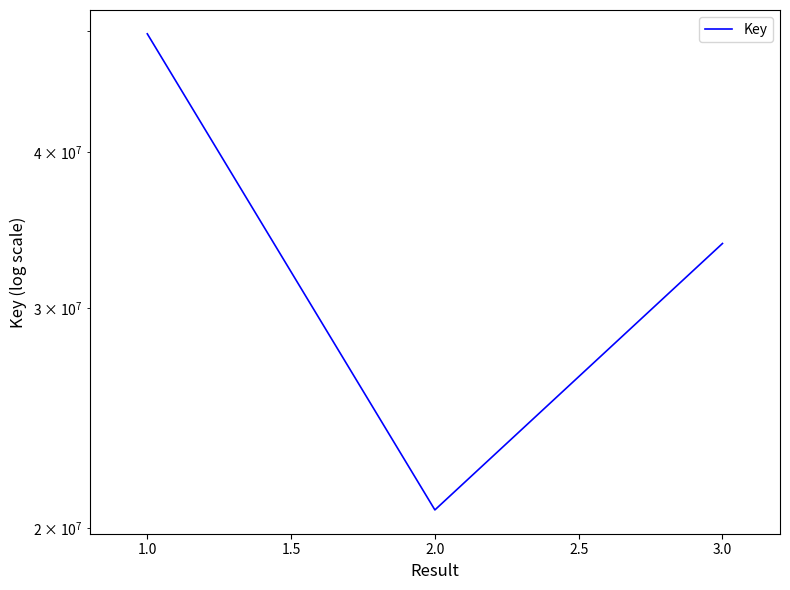

What is the minimum value shown in the chart?

20692221